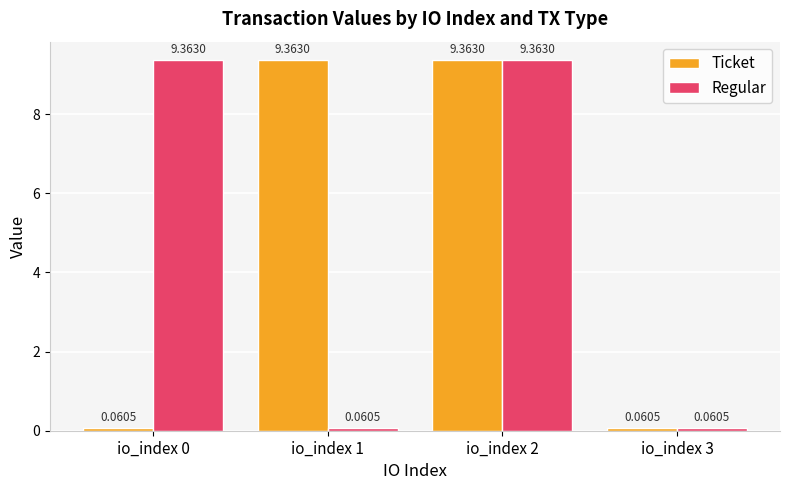

What is the difference between the maximum and minimum values in the Regular series?

9.3